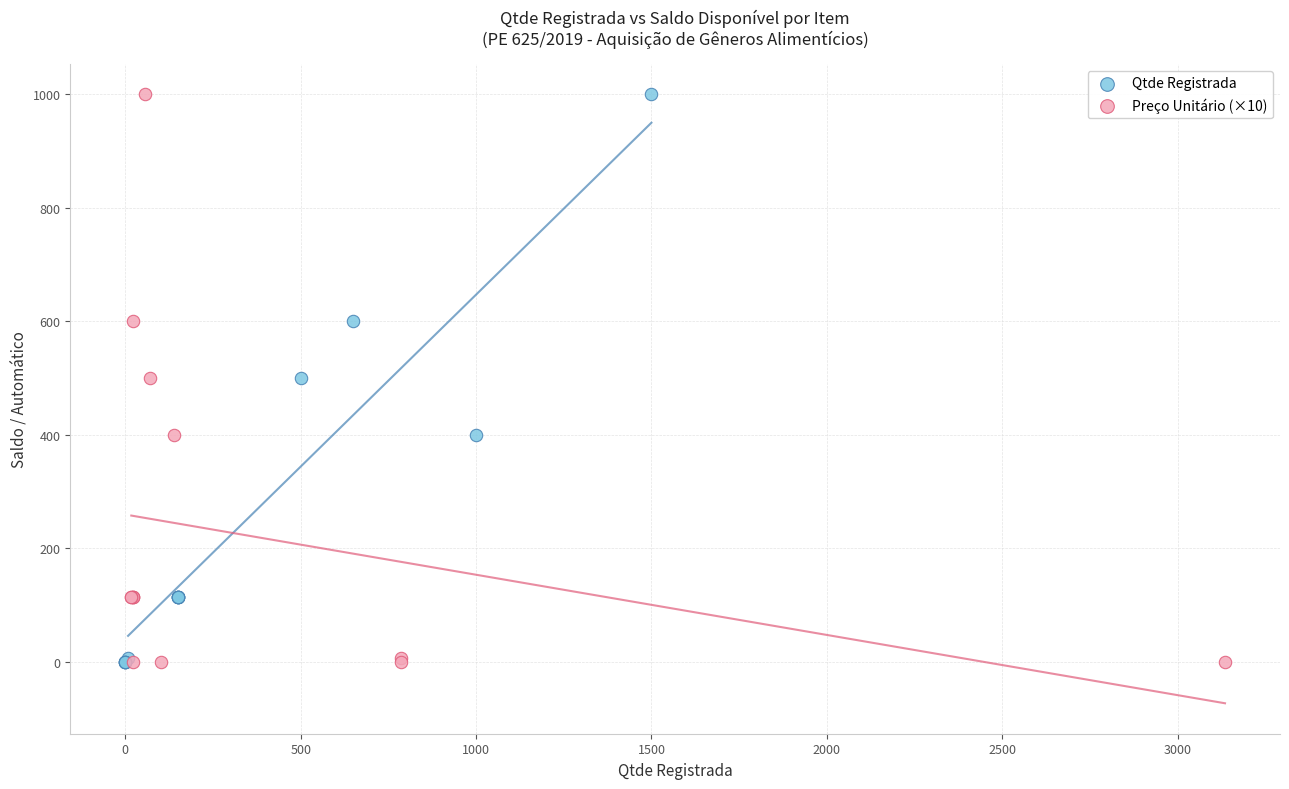

What are all the series names shown in the legend?

Qtde Registrada, Preço Unitário (×10)